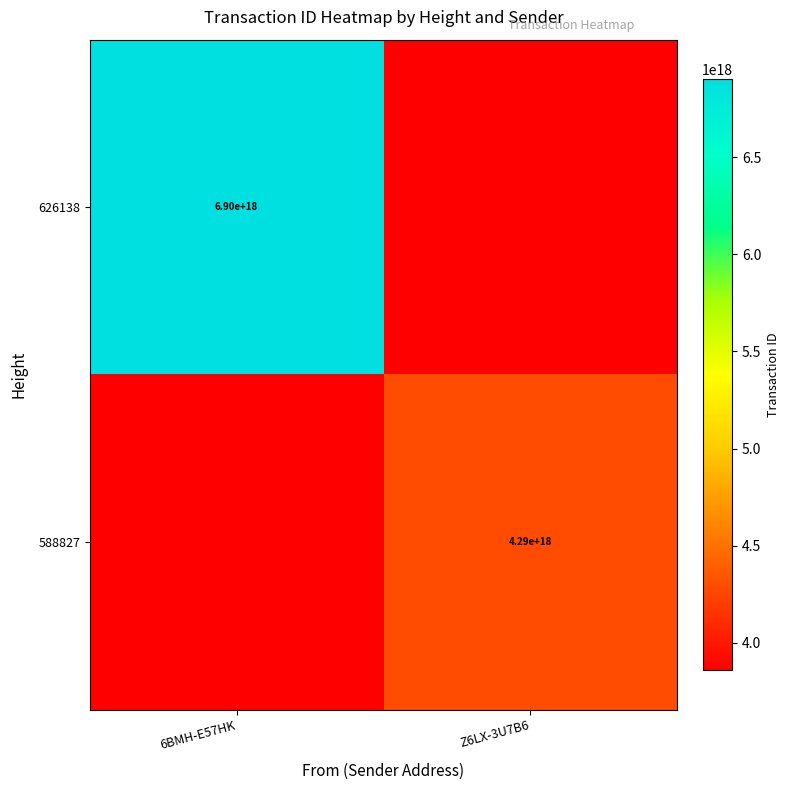

How many categories are shown in the chart?

2